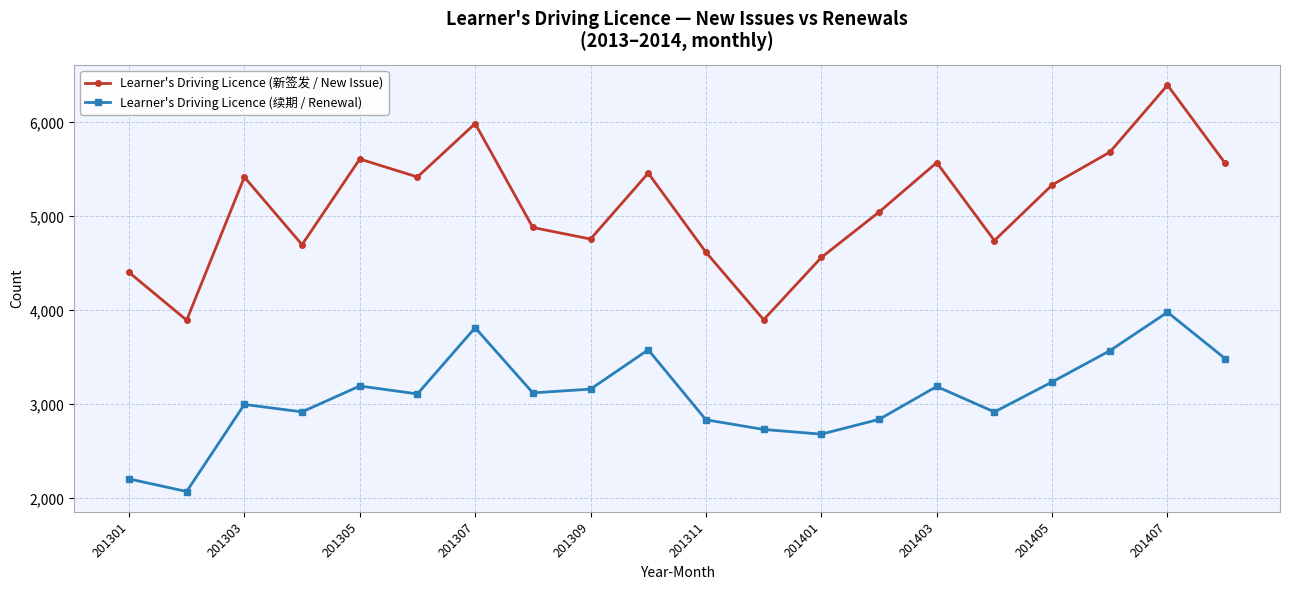

Rank the series by their maximum value, from lowest to highest.

Learner's Driving Licence (续期 / Renewal), Learner's Driving Licence (新签发 / New Issue)